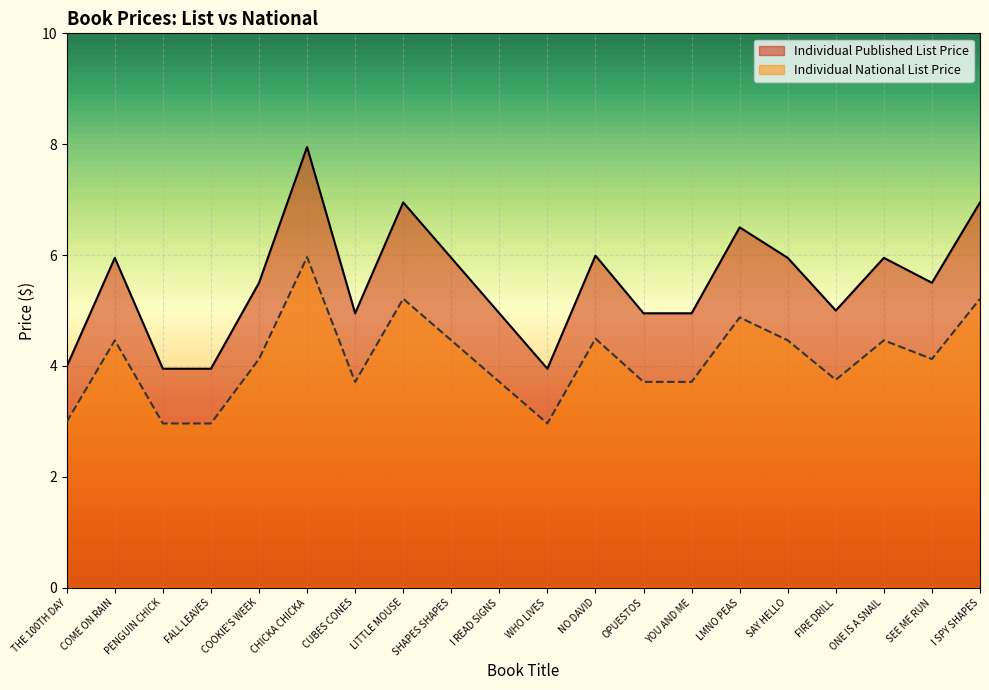

Reading left to right, extract all data points from this chart.

Individual Published List Price: 4.0	6.0	4.0	4.0	5.5	8.0	5.0	7.0	6.0	5.0	4.0	6.0	5.0	5.0	6.5	6.0	5.0	6.0	5.5	7.0
Individual National List Price: 3.0	4.5	3.0	3.0	4.1	6.0	3.7	5.2	4.5	3.7	3.0	4.5	3.7	3.7	4.9	4.5	3.8	4.5	4.1	5.2